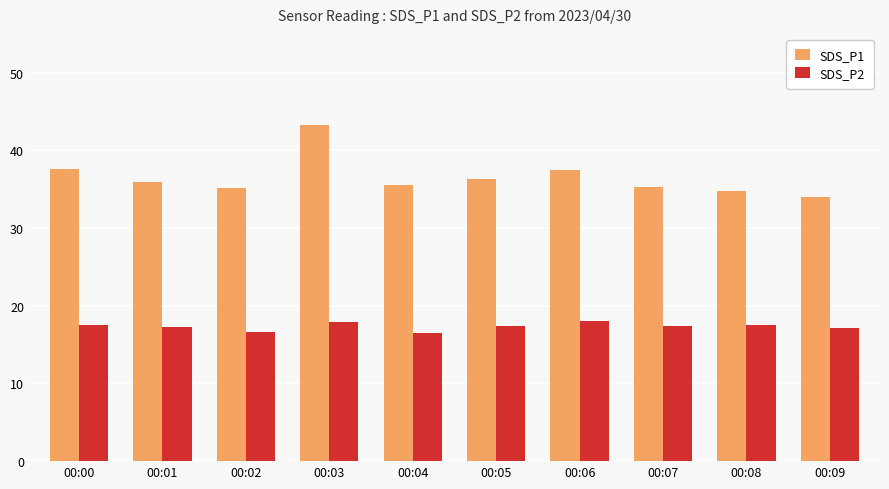

The value of SDS_P1 at 00:03 is 68.8. True or false?

False